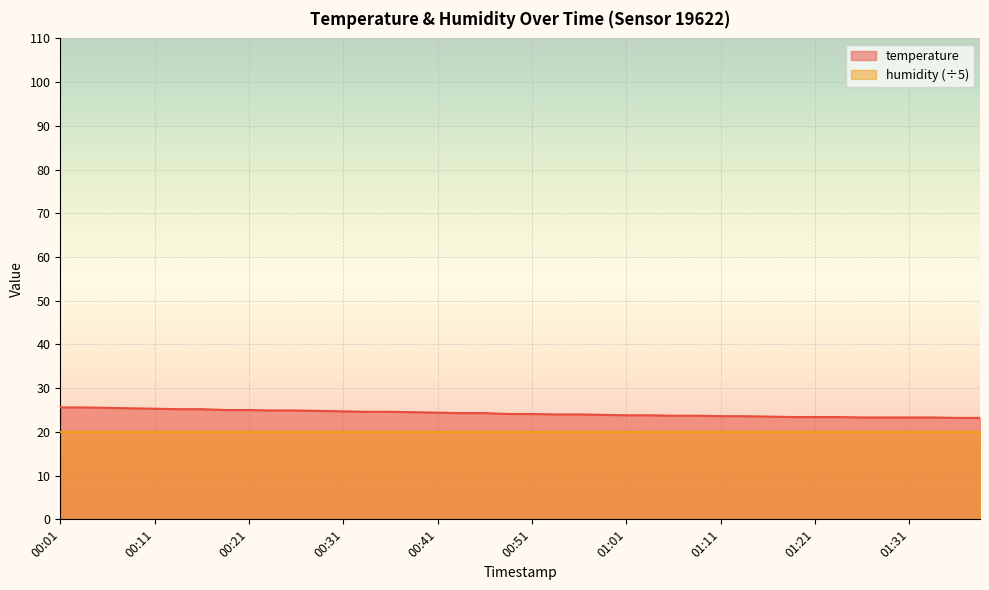

What is the label of the 27th point from the left?

01:06